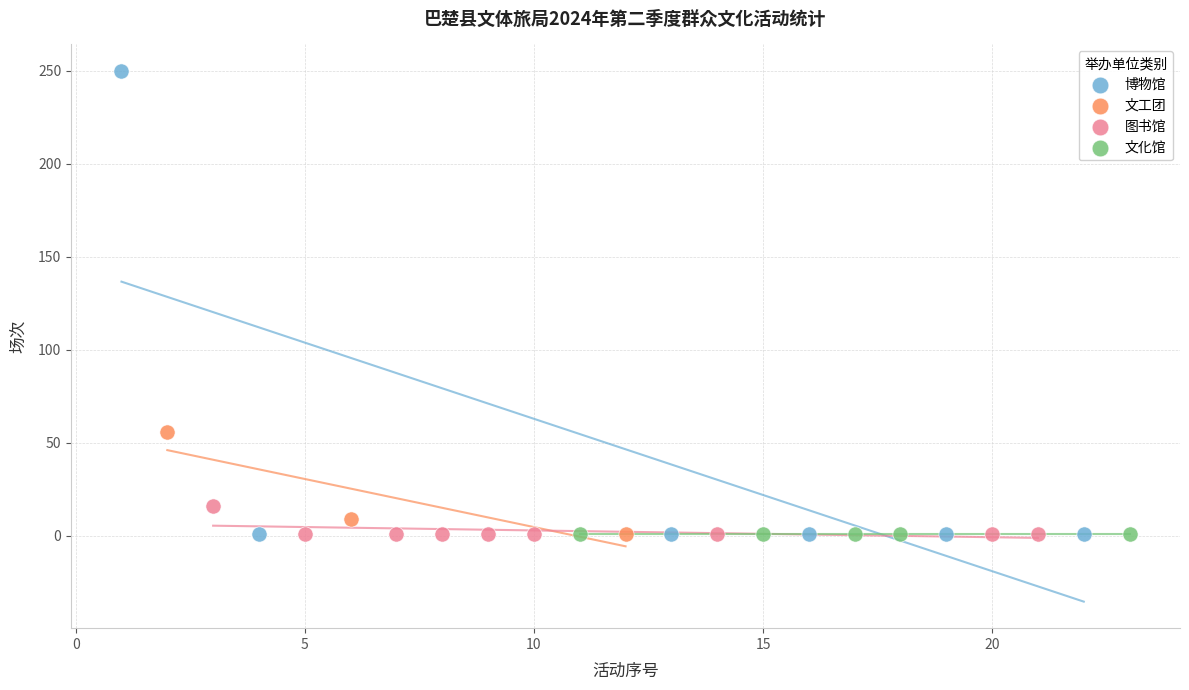

Which series reaches the maximum Y coordinate?

博物馆